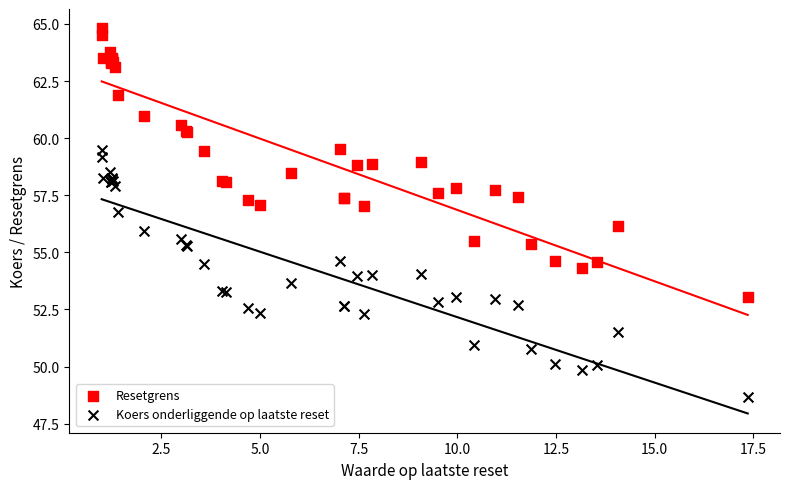

What is the X range (max minus min) for the scatter plot?

16.4